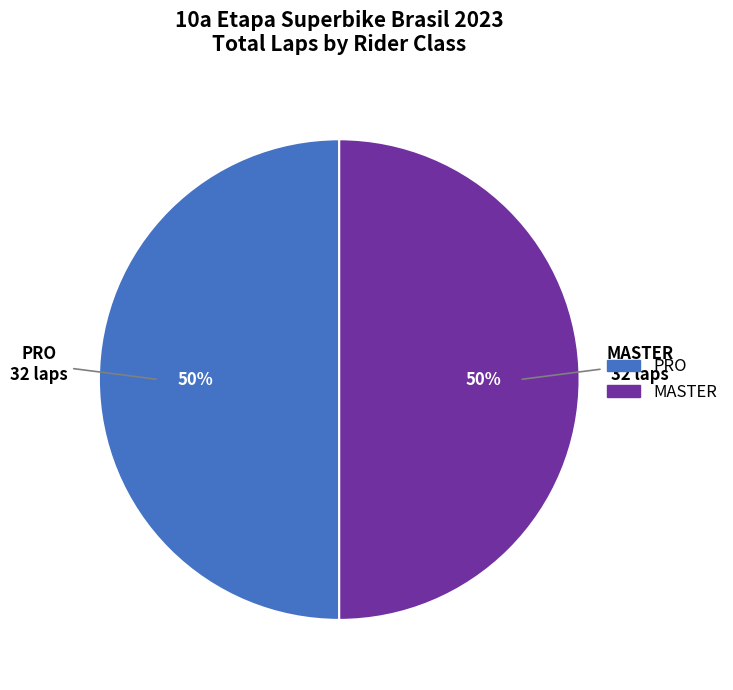

What percentage is the MASTER slice, to the nearest percent?

50%